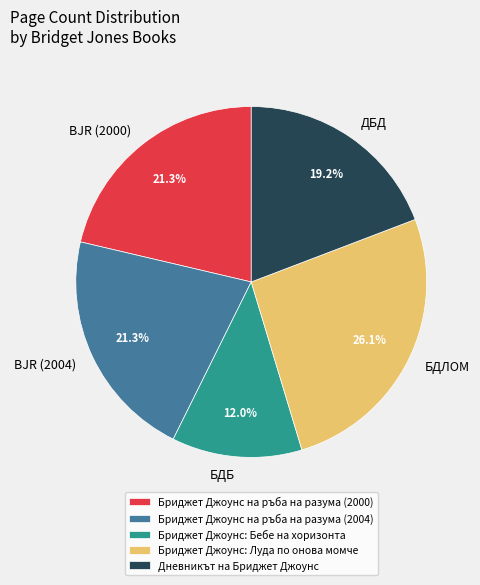

What percentage is NOT represented by BJR (2004)?

78.7%